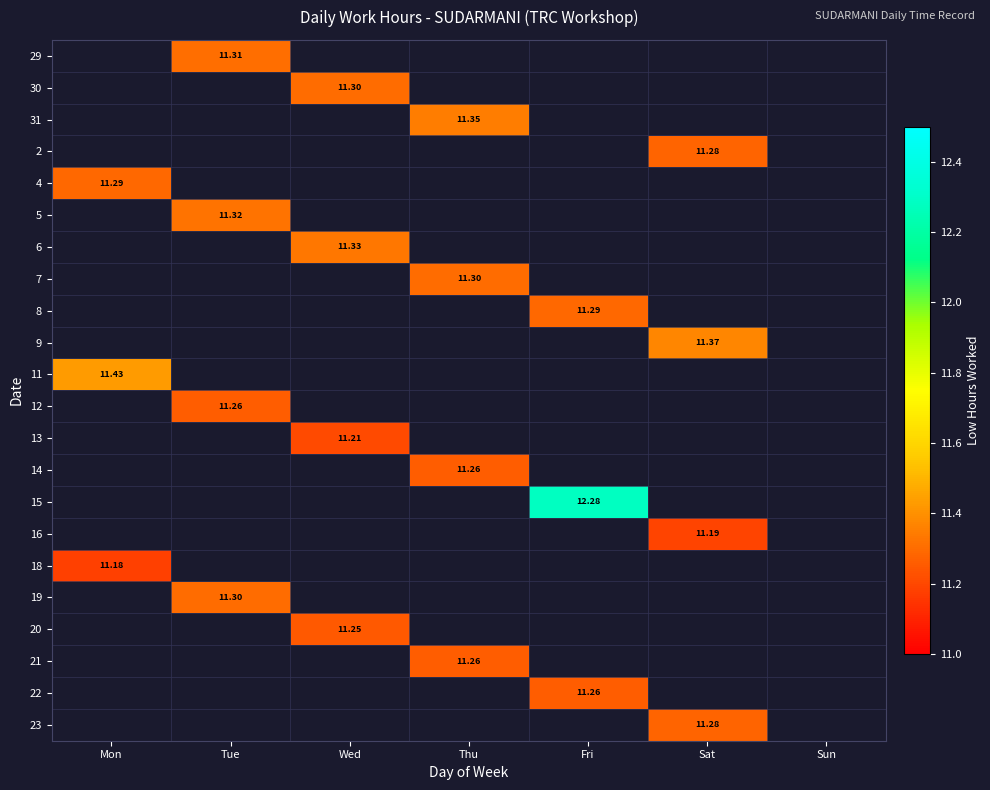

How many values in 31 are above zero?

1